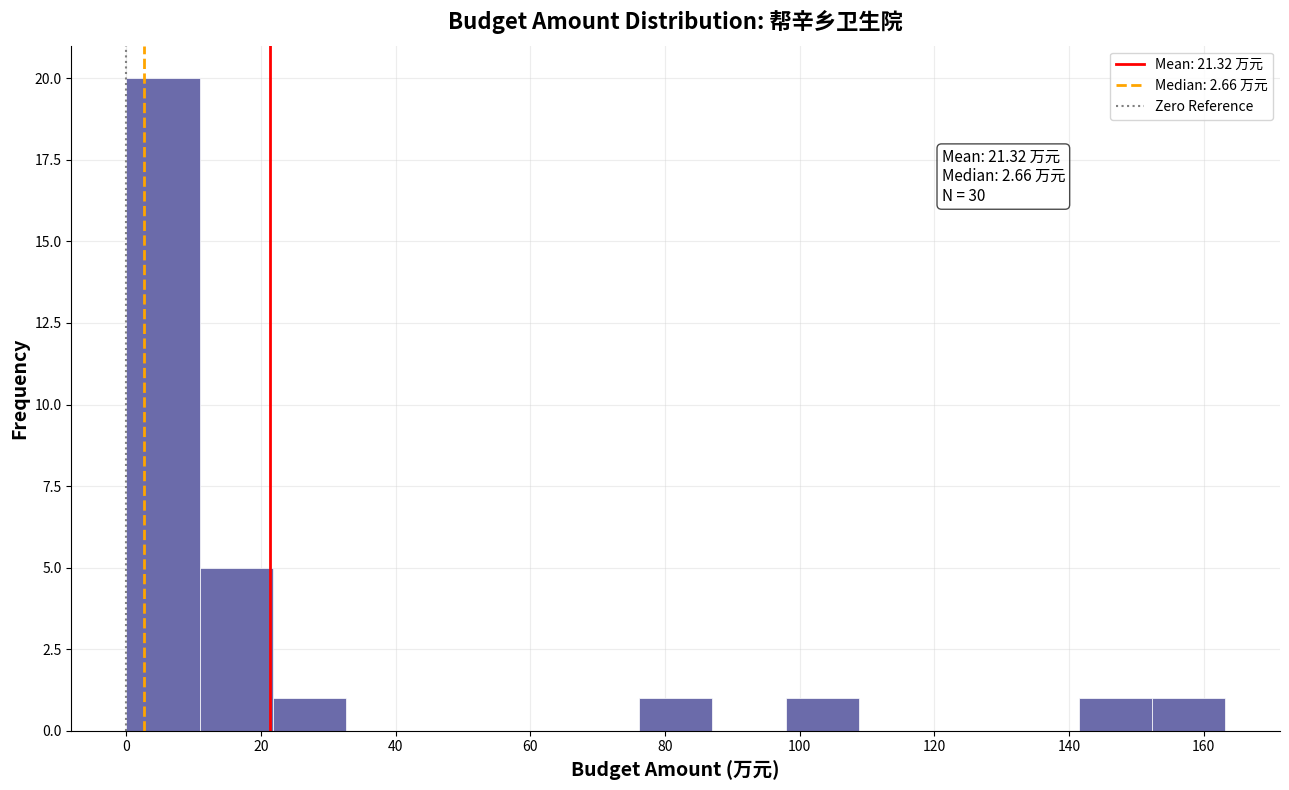

Which range on the x-axis has the tallest bar?

0 to 10